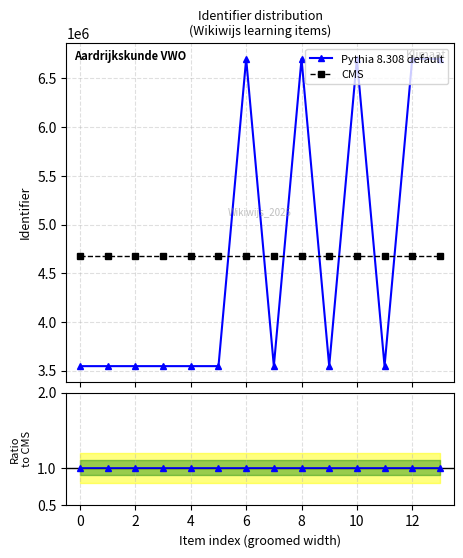

What is the lowest value of the Pythia 8.308 default series?

3547063.0